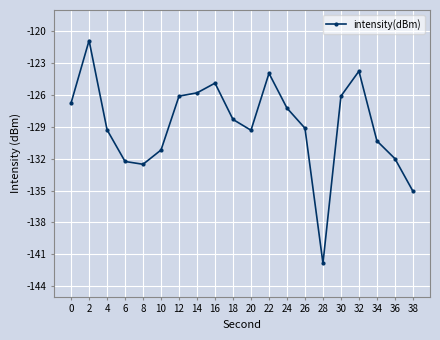

The chart shows a value of -126.1 at 30. True or false?

True